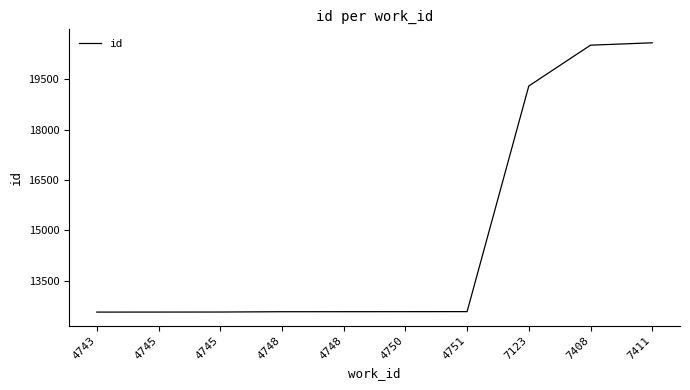

What is the value of the 10th point from the left?

20591